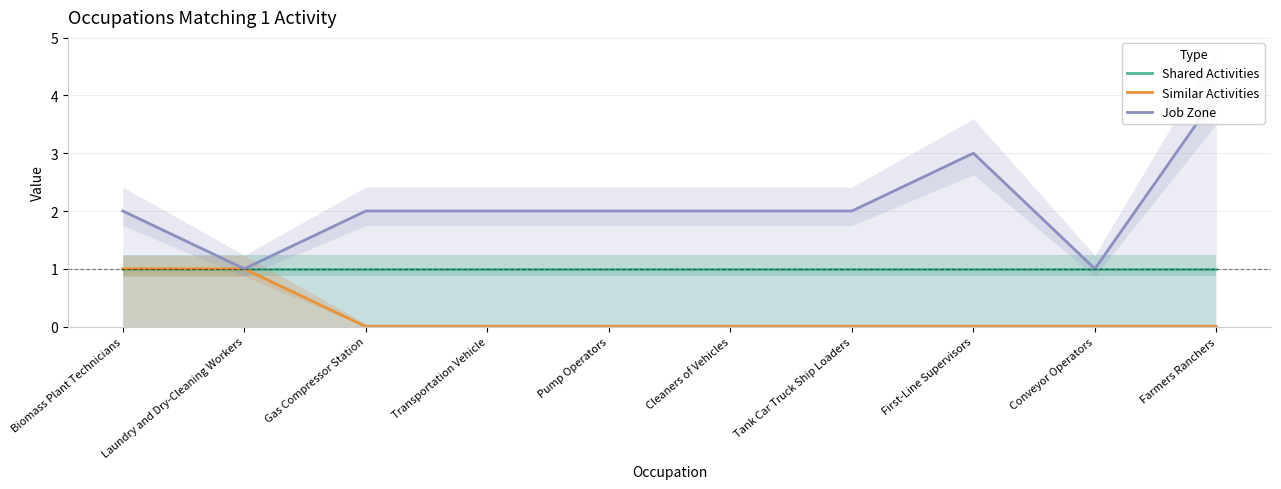

How many lines are shown in the chart?

3